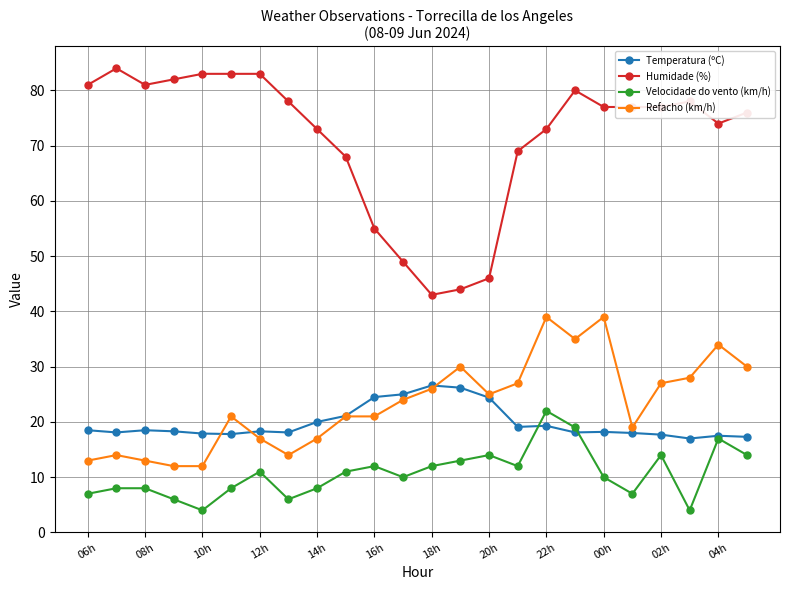

Which series has the largest total across all categories?

Humidade (%)